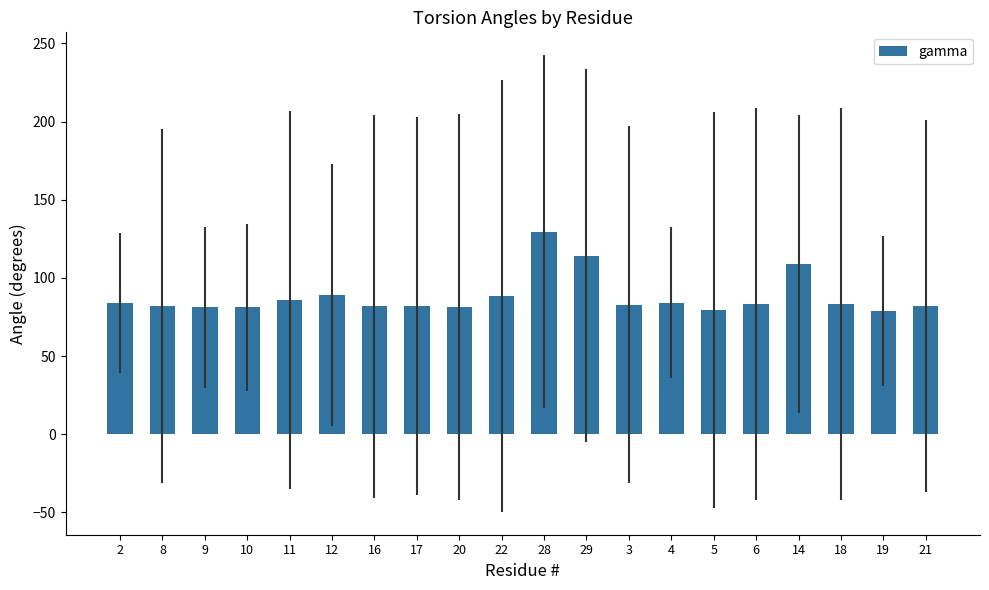

Is it true that the value at 28 is 63.6?

False